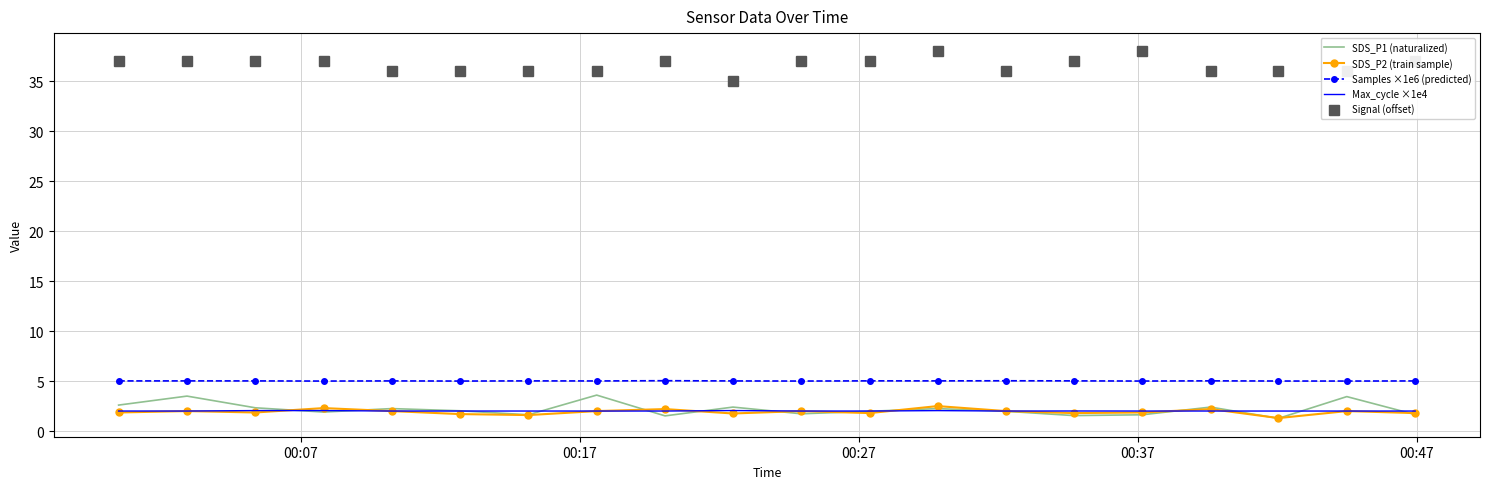

How many distinct data groups are displayed?

5